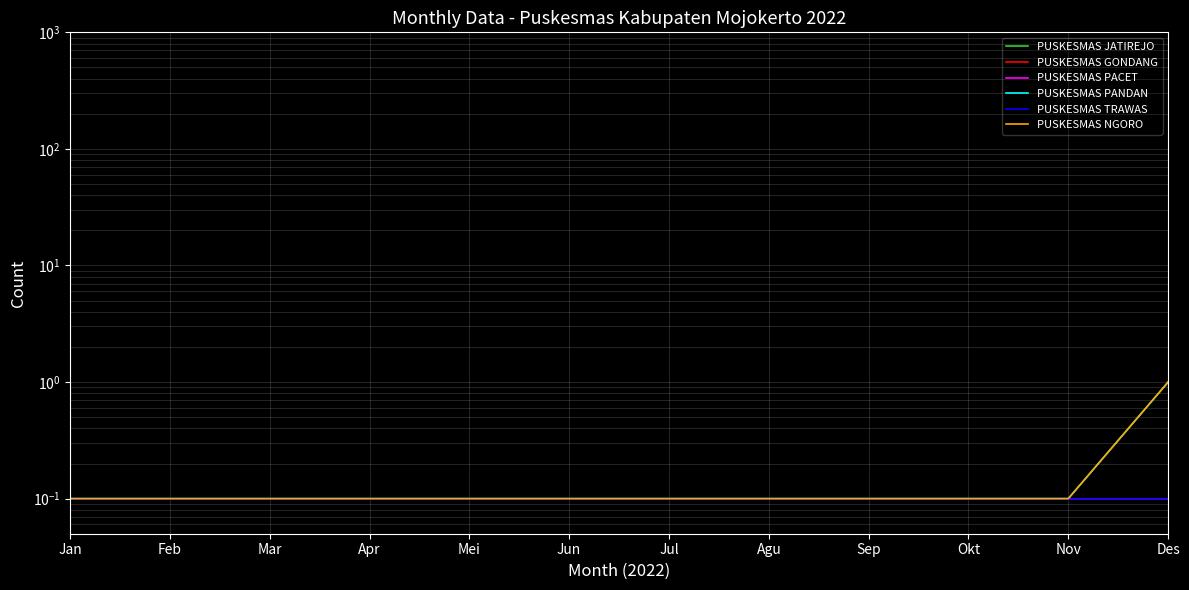

What are all the series names shown in the legend?

PUSKESMAS JATIREJO, PUSKESMAS GONDANG, PUSKESMAS PACET, PUSKESMAS PANDAN, PUSKESMAS TRAWAS, PUSKESMAS NGORO